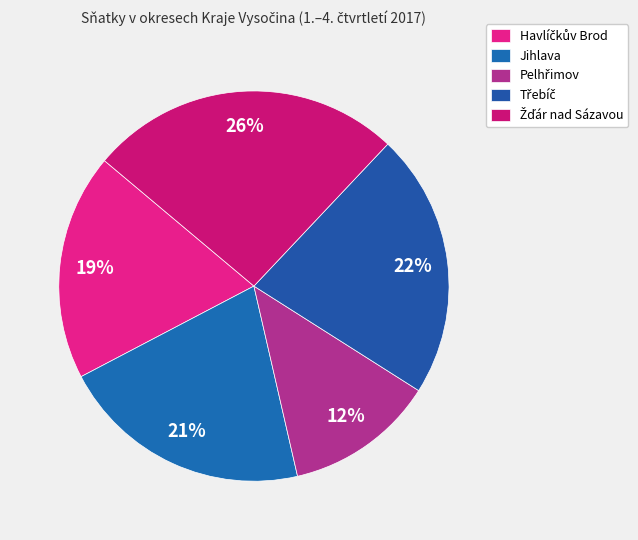

To the nearest percent, what percentage of the pie is Havlíčkův Brod?

19%